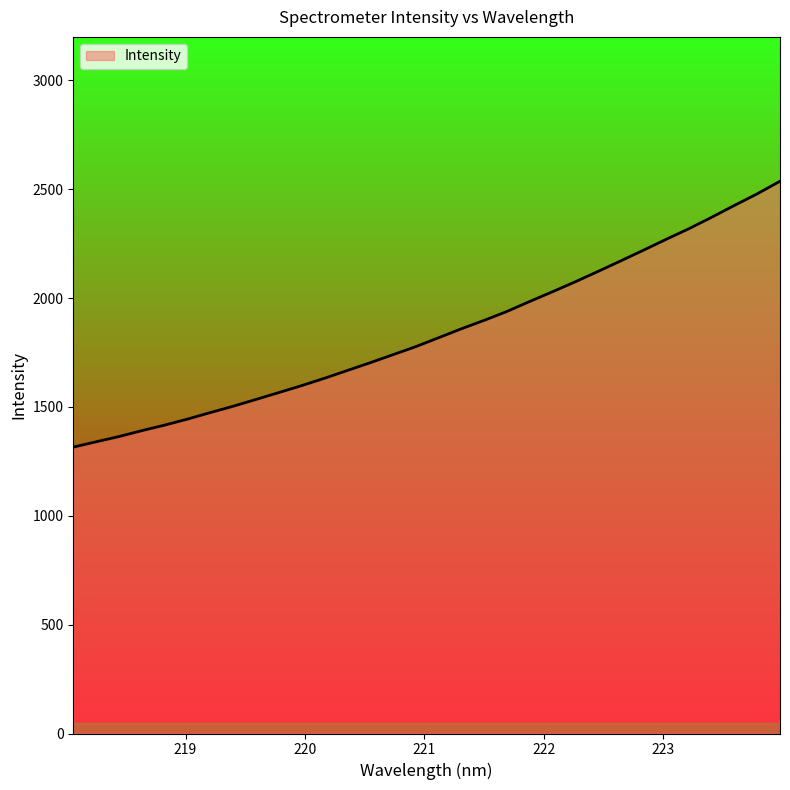

What is the difference between the maximum and minimum values?

1221.4